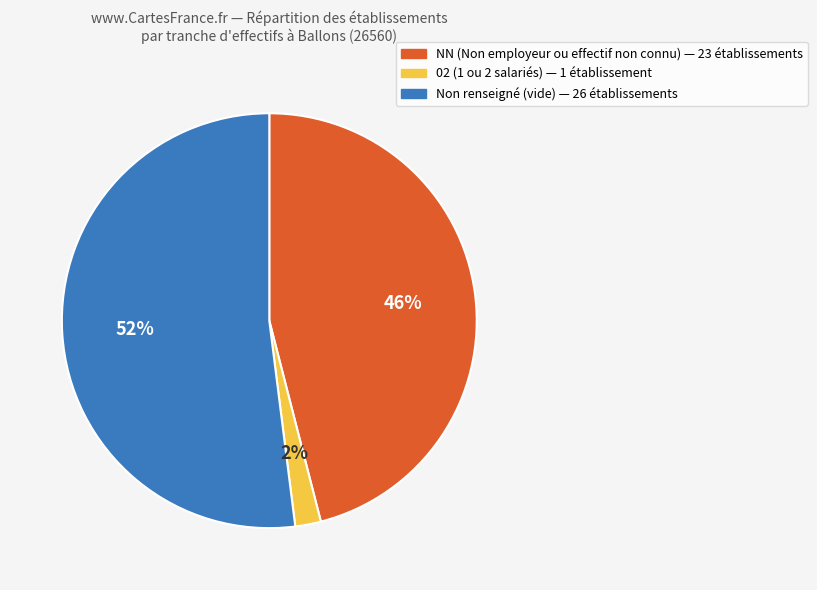

How many segments does this pie chart have?

3